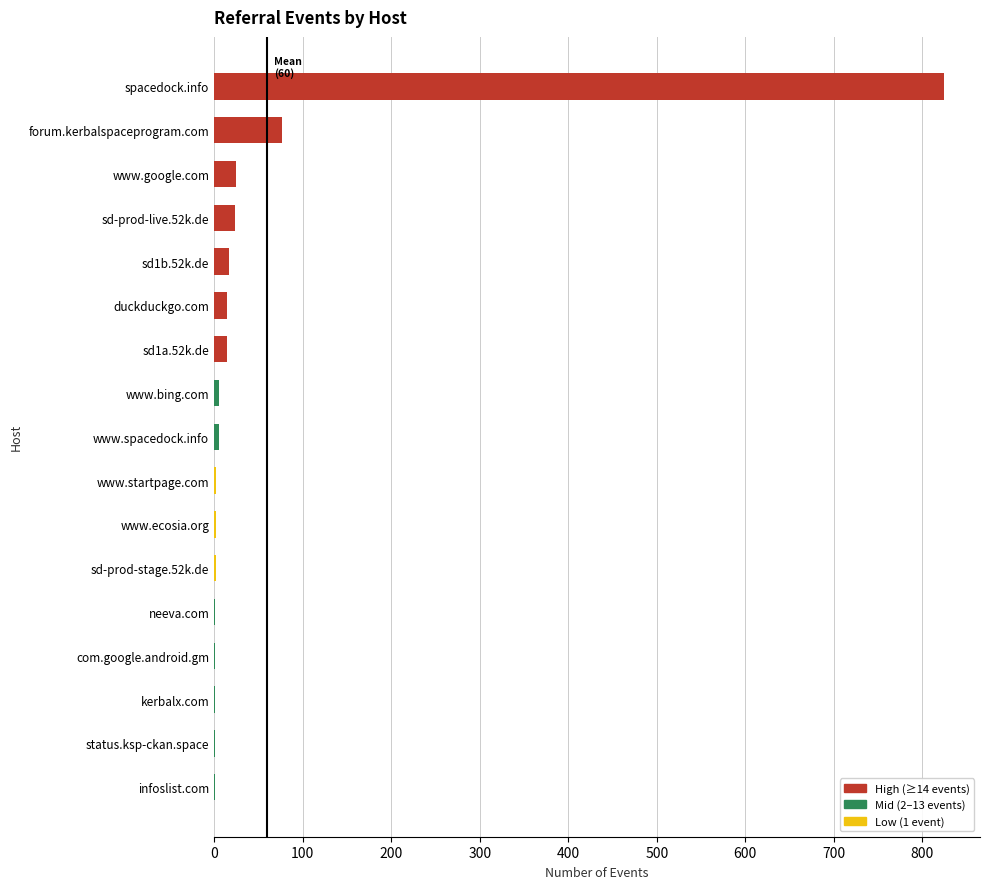

Which has a higher value, kerbalx.com or spacedock.info?

spacedock.info